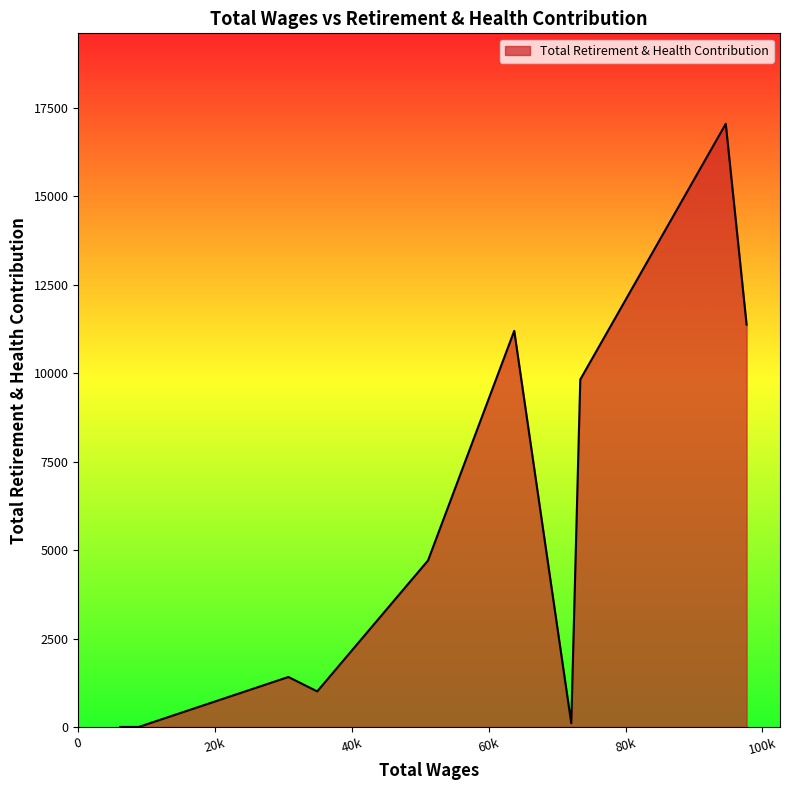

Count the number of data series in this chart.

1